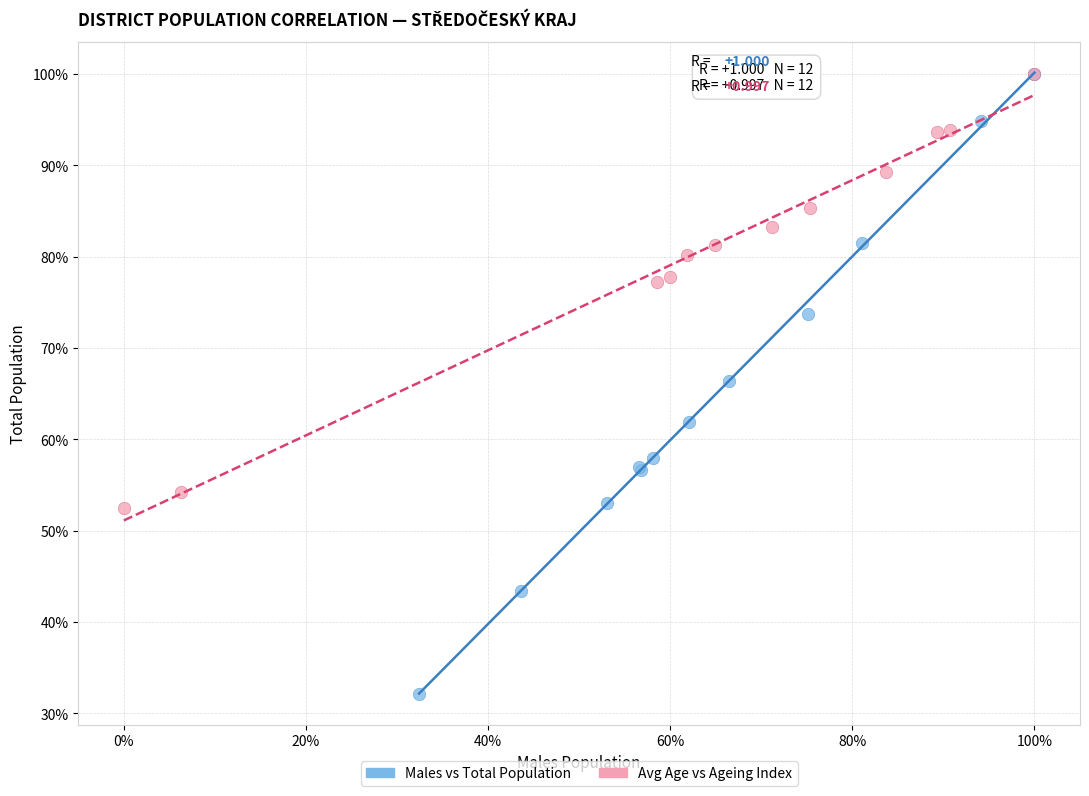

What are all the series names shown in the legend?

Males vs Total Population, Avg Age vs Ageing Index